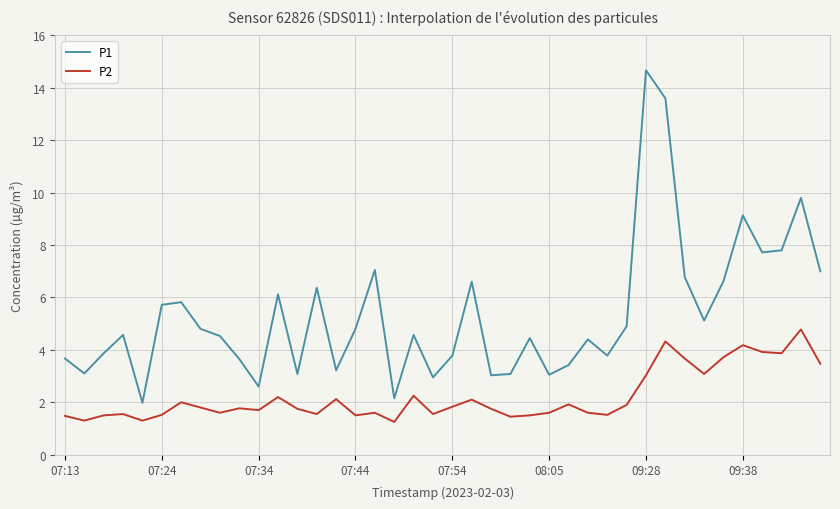

What is the greatest value displayed?

14.7